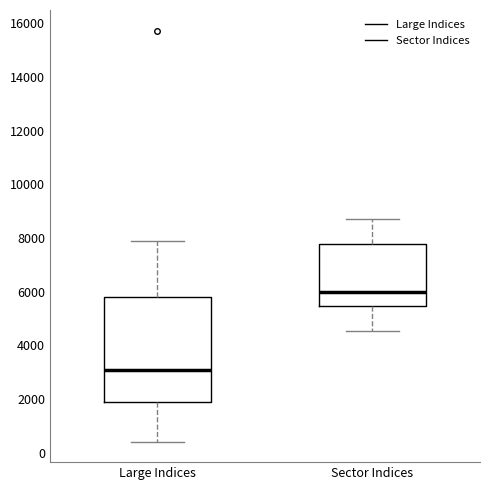

Which box is the tallest, from its lower edge to its upper edge?

Large Indices